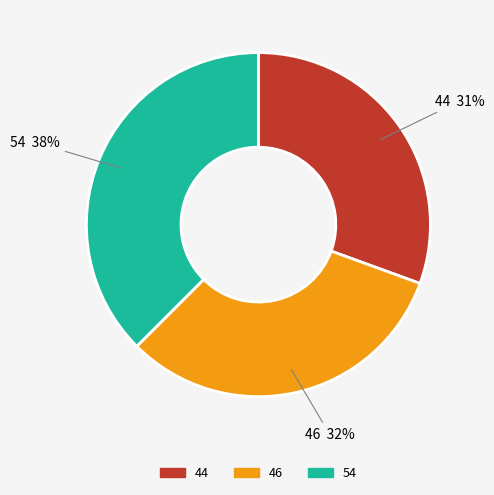

What is the smallest slice in the pie chart?

44